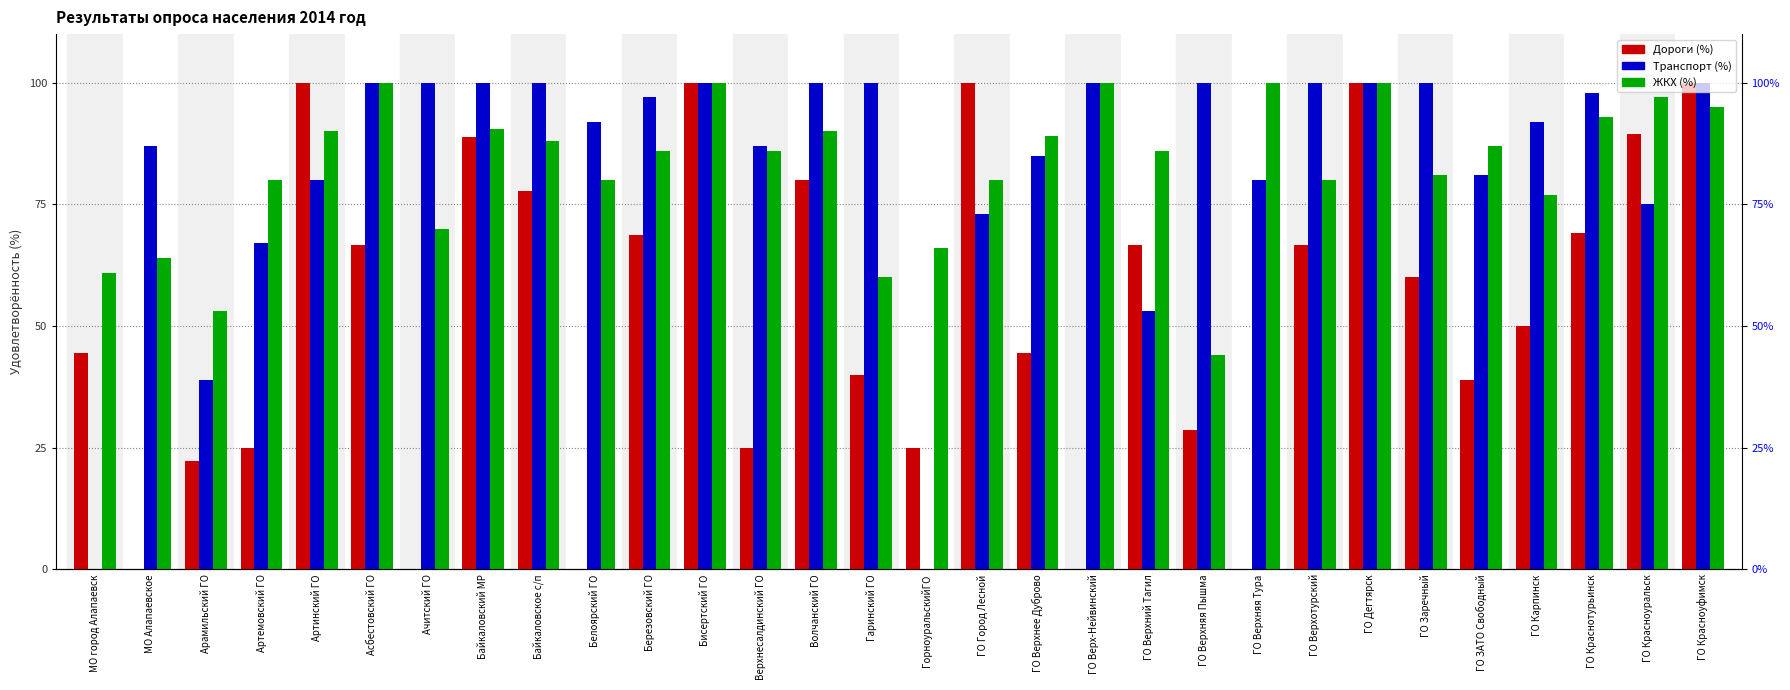

At how many categories does at least one series exceed 73?

27